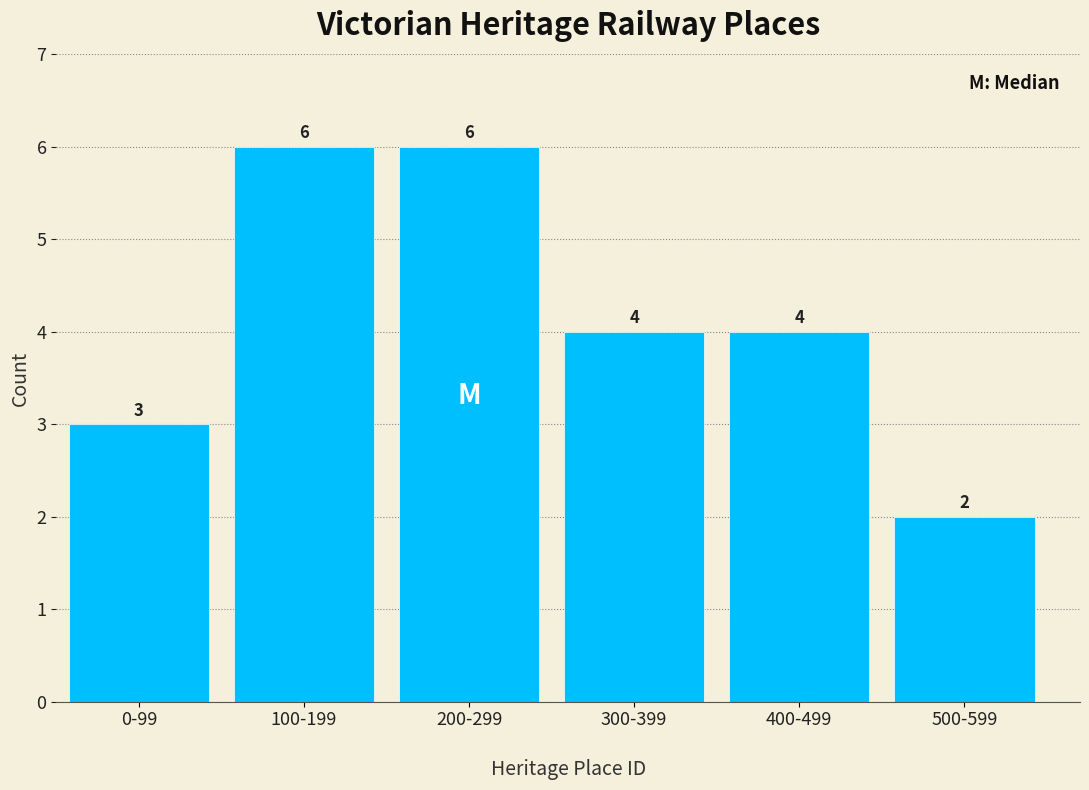

Reading right to left, what are all the values shown in this chart?

2	4	4	6	6	3